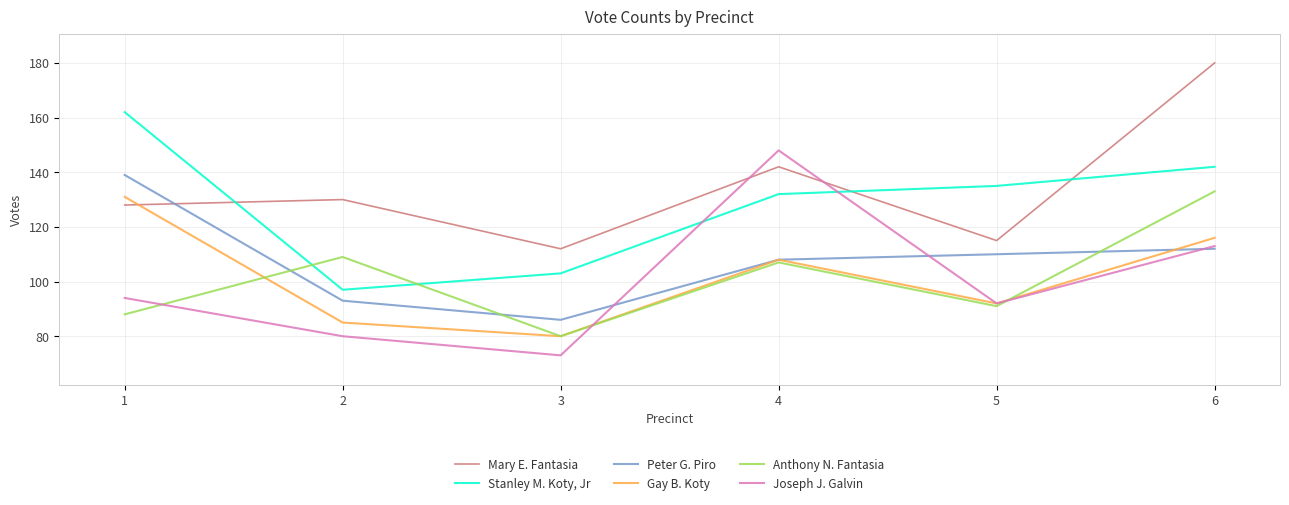

True or false: Stanley M. Koty, Jr and Mary E. Fantasia intersect in this chart.

True